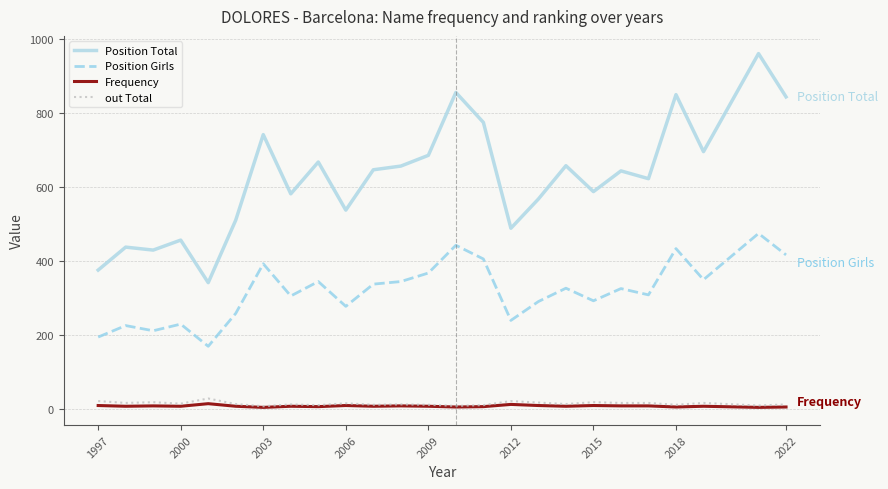

Which series has the widest spread of values?

Position Total